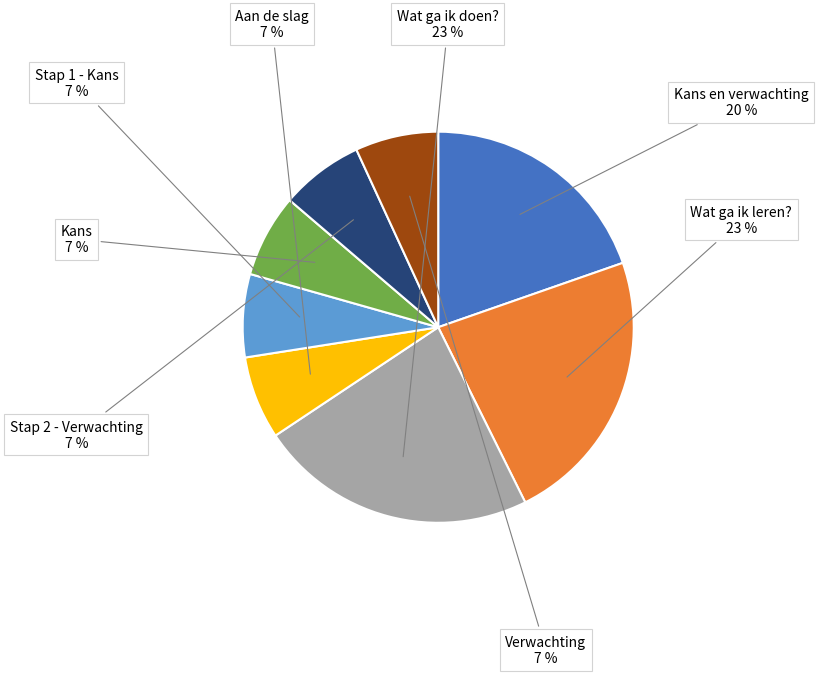

Is there a majority slice in this chart?

No